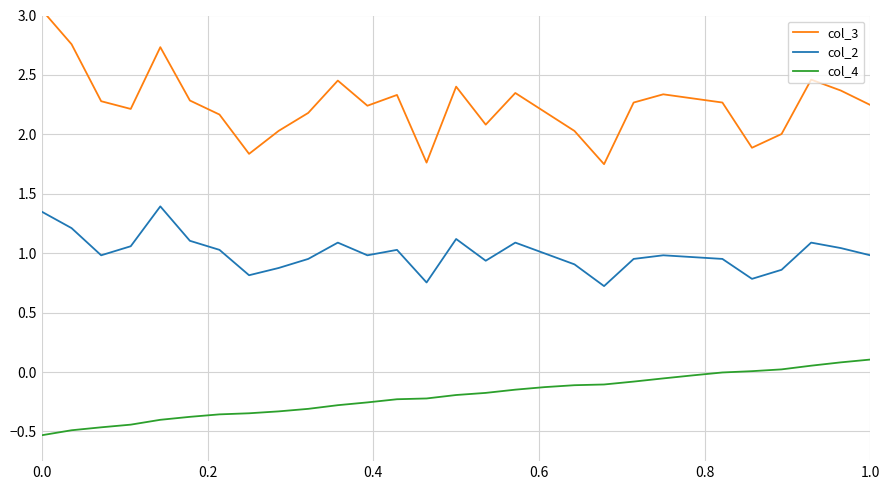

The value of col_4 at 0.0 is -0.5. True or false?

True